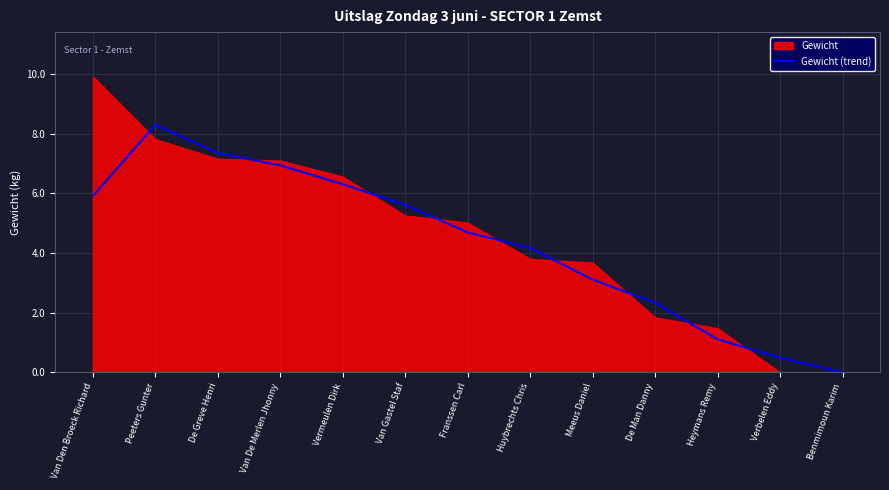

How many values are above zero?

12